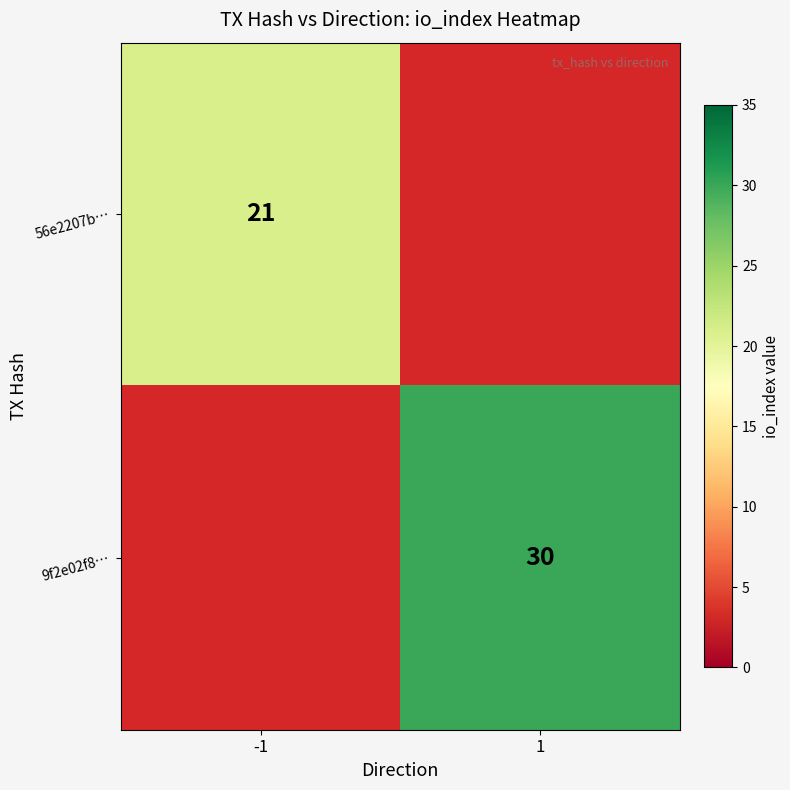

The 56e2207b… series shows 9 at -1. True or false?

False